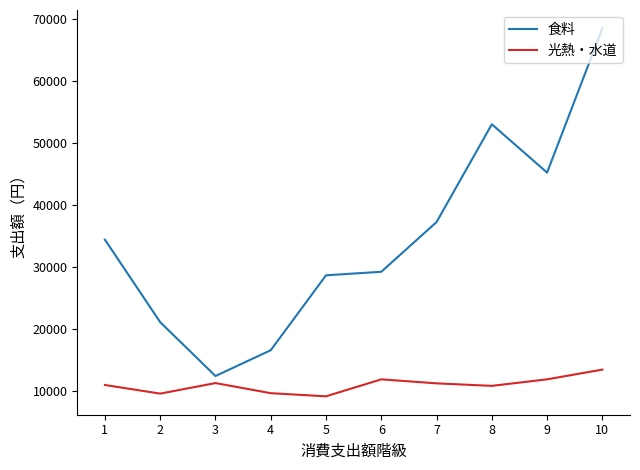

True or false: 光熱・水道 and 食料 intersect in this chart.

False